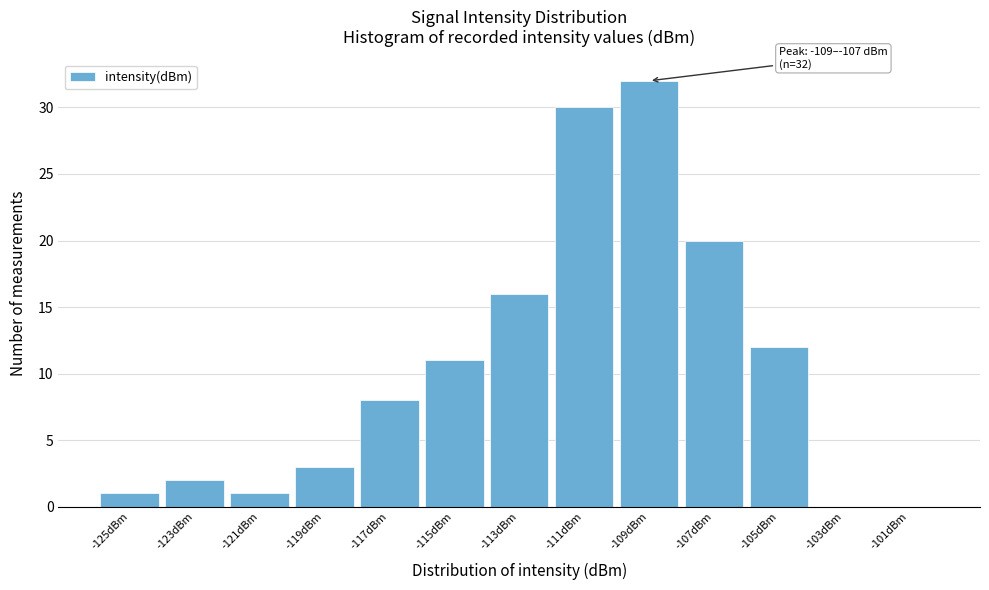

Reading right to left, transcribe all the data shown in this chart.

-101dBm=0	-103dBm=0	-105dBm=12	-107dBm=20	-109dBm=32	-111dBm=30	-113dBm=16	-115dBm=11	-117dBm=8	-119dBm=3	-121dBm=1	-123dBm=2	-125dBm=1